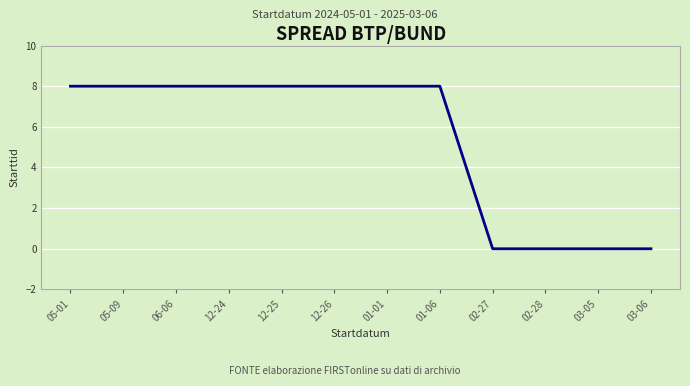

What is the approximate value at 12-25?

8